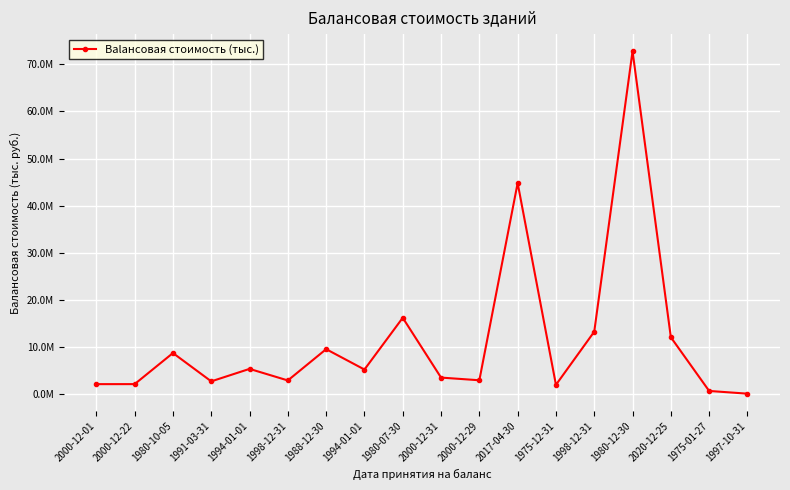

At which category does the data reach its first local peak?

1980-10-05